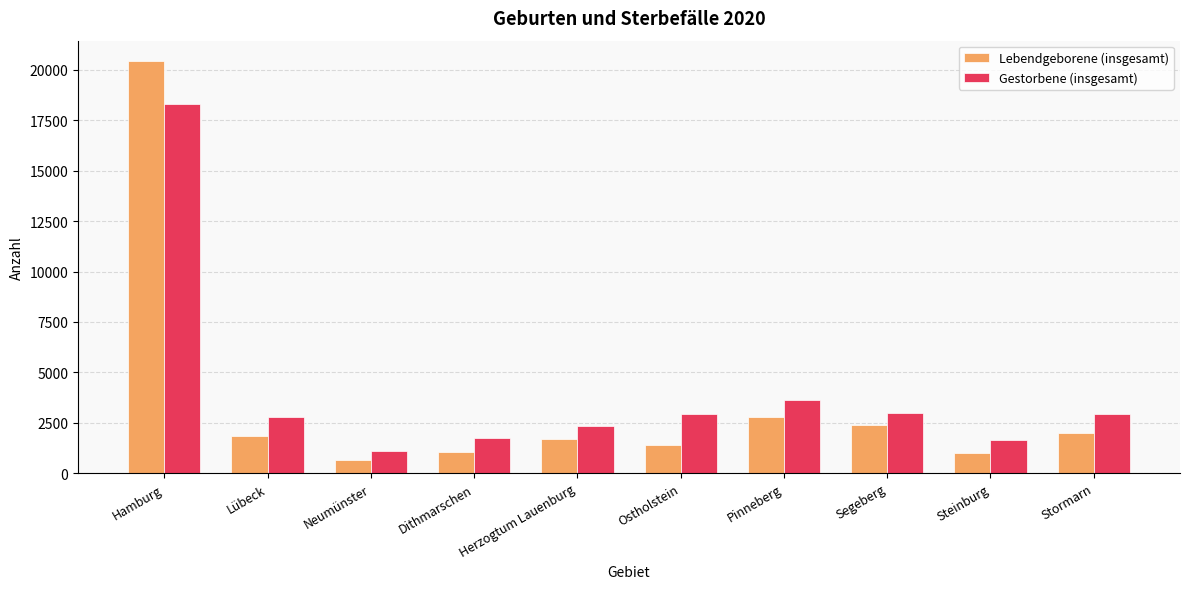

What is the difference between the maximum and minimum values in the Gestorbene (insgesamt) series?

17215